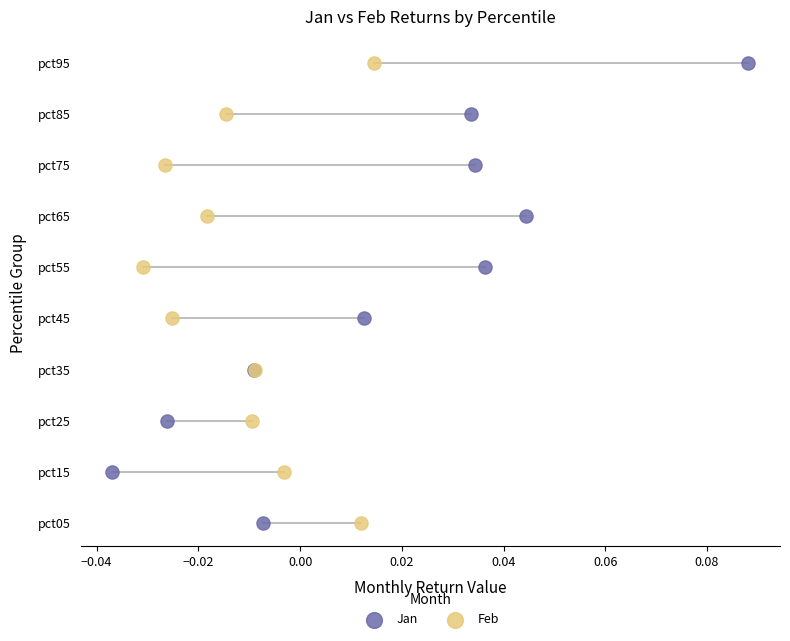

What are all the series names shown in the legend?

Jan, Feb